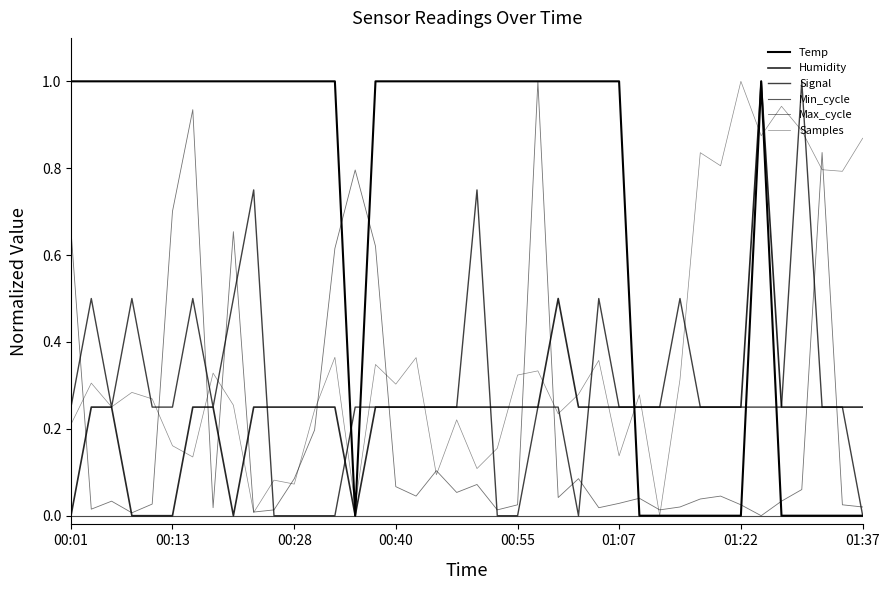

Reading left to right, extract all data points from this chart.

Temp: 1.0	1.0	1.0	1.0	1.0	1.0	1.0	1.0	1.0	1.0	1.0	1.0	1.0	1.0	0.0	1.0	1.0	1.0	1.0	1.0	1.0	1.0	1.0	1.0	1.0	1.0	1.0	1.0	0.0	0.0	0.0	0.0	0.0	0.0	1.0	0.0	0.0	0.0	0.0	0.0
Humidity: 0.0	0.2	0.2	0.0	0.0	0.0	0.2	0.2	0.0	0.2	0.2	0.2	0.2	0.2	0.0	0.2	0.2	0.2	0.2	0.2	0.2	0.2	0.2	0.2	0.5	0.2	0.2	0.2	0.2	0.2	0.2	0.2	0.2	0.2	1.0	0.2	0.2	0.2	0.2	0.2
Signal: 0.2	0.5	0.2	0.5	0.2	0.2	0.5	0.2	0.5	0.8	0.0	0.0	0.0	0.0	0.2	0.2	0.2	0.2	0.2	0.2	0.8	0.0	0.0	0.2	0.2	0.0	0.5	0.2	0.2	0.2	0.5	0.2	0.2	0.2	0.2	0.2	1.0	0.2	0.2	0.0
Min_cycle: 0.0	0.0	0.0	0.0	0.0	0.0	0.0	0.0	0.0	0.0	0.0	0.0	0.0	0.0	0.0	0.0	0.0	0.0	0.0	0.0	0.0	0.0	0.0	0.0	0.0	0.0	0.0	0.0	0.0	0.0	0.0	0.0	0.0	0.0	0.0	0.0	0.0	0.0	0.0	0.0
Max_cycle: 0.7	0.0	0.0	0.0	0.0	0.7	0.9	0.0	0.7	0.0	0.0	0.1	0.2	0.6	0.8	0.6	0.1	0.0	0.1	0.1	0.1	0.0	0.0	1.0	0.0	0.1	0.0	0.0	0.0	0.0	0.0	0.0	0.0	0.0	0.0	0.0	0.1	0.8	0.0	0.0
Samples: 0.2	0.3	0.3	0.3	0.3	0.2	0.1	0.3	0.3	0.0	0.1	0.1	0.2	0.4	0.0	0.3	0.3	0.4	0.1	0.2	0.1	0.2	0.3	0.3	0.2	0.3	0.4	0.1	0.3	0.0	0.3	0.8	0.8	1.0	0.9	0.9	0.9	0.8	0.8	0.9